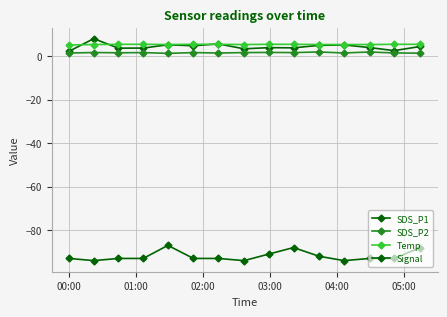

Which category has the lowest value in the SDS_P2 series?

04:00